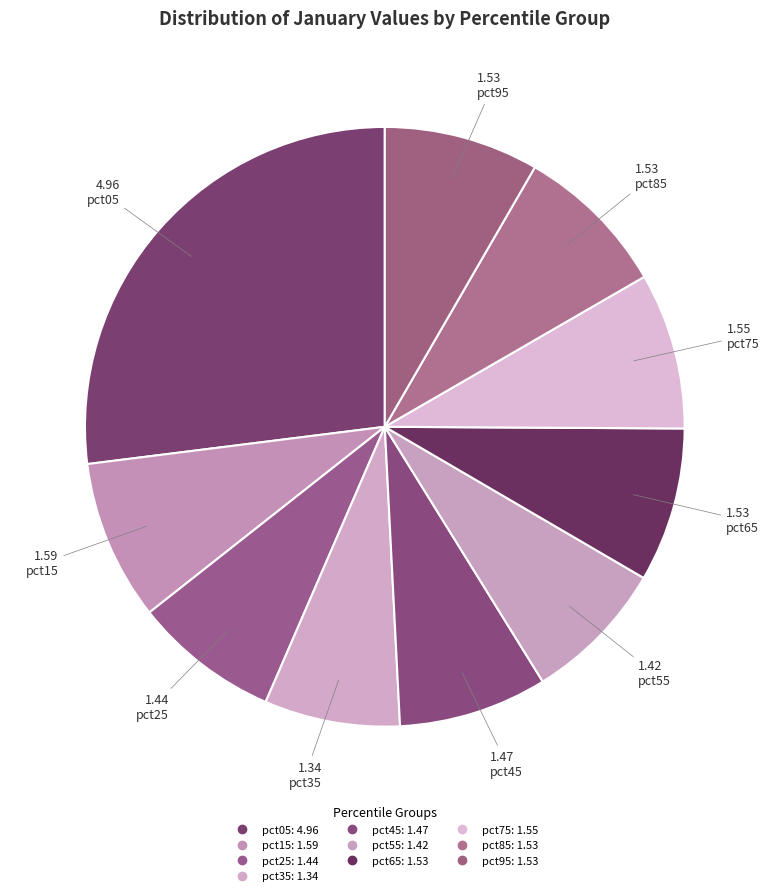

Which category has the smallest portion of the pie?

pct35